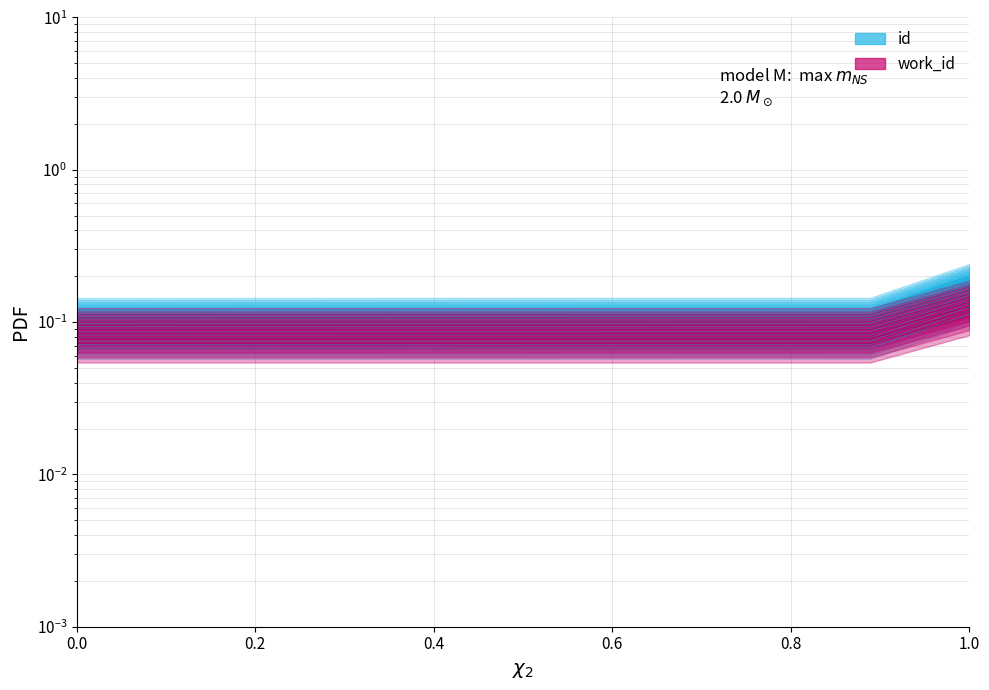

What are all the series names shown in the legend?

id, work_id